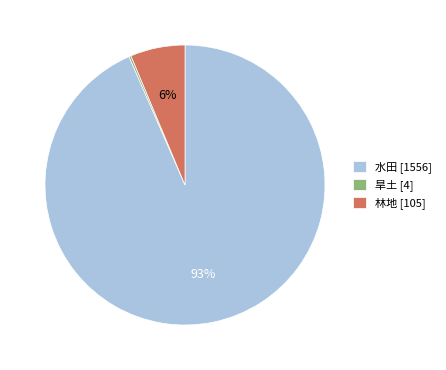

The 水田 [1556] slice represents 93% of the pie. True or false?

True